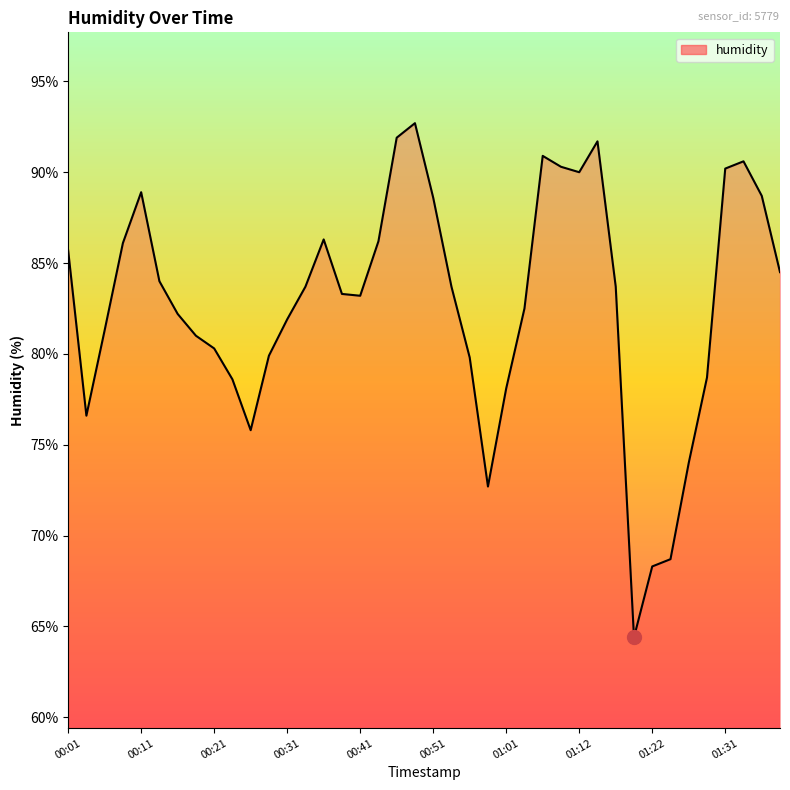

True or false: the data has more than 2 interior local peaks.

True